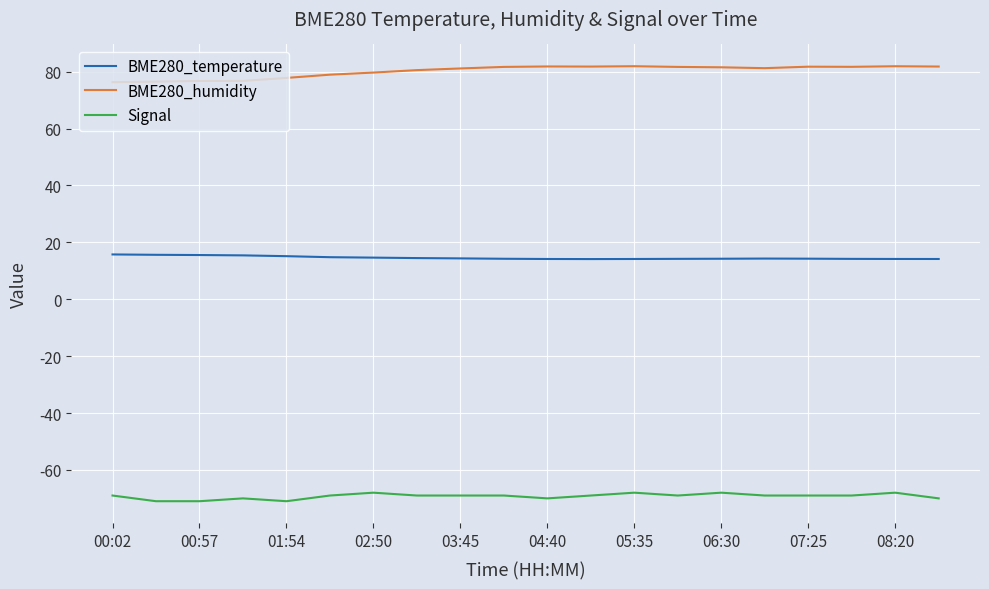

What is the highest value of the Signal series?

-68.0